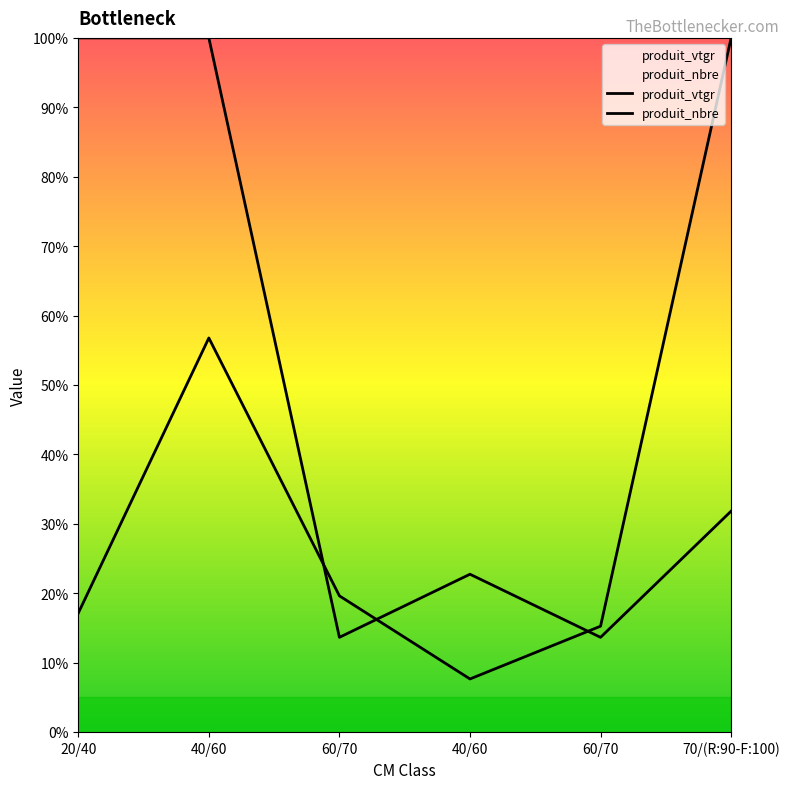

Rank the series by their maximum value, from highest to lowest.

produit_vtgr, produit_nbre